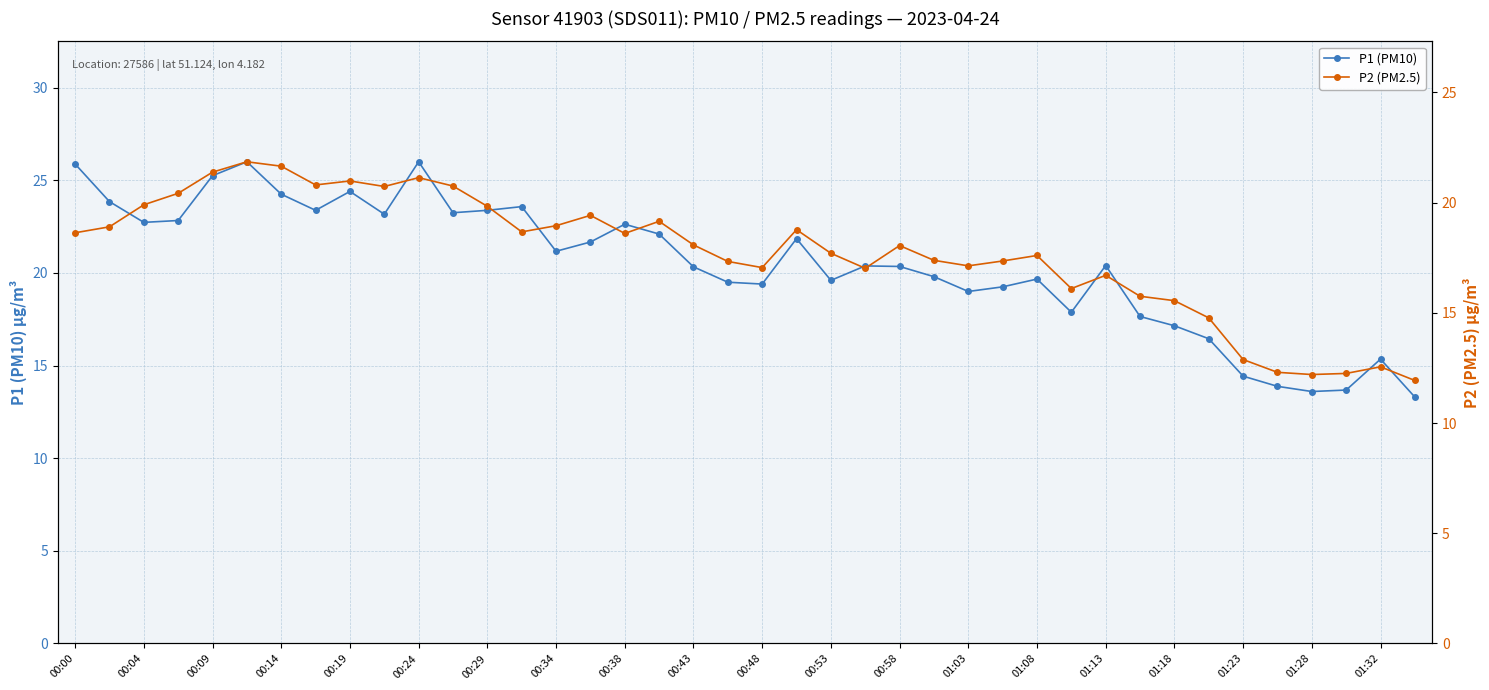

True or false: P1 (PM10) has more than 2 points higher than both neighbors.

True